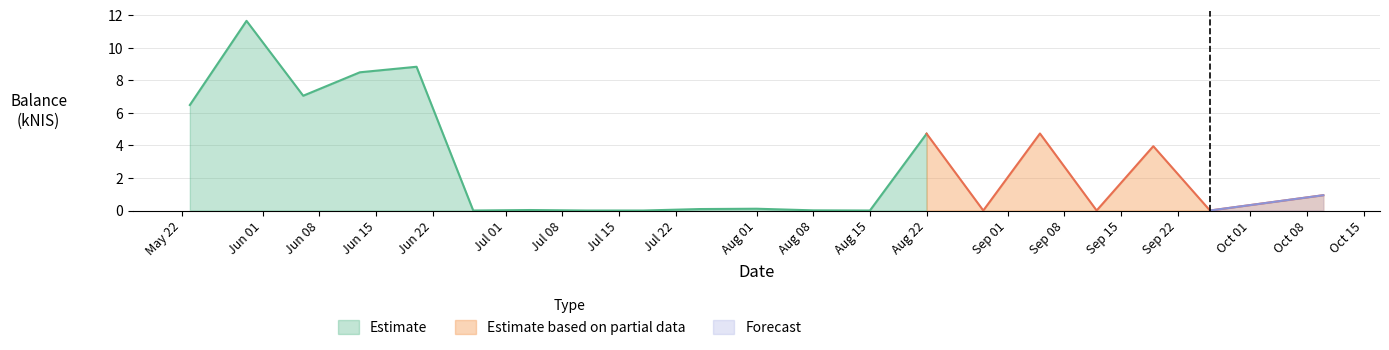

Reading right to left, what are all the values shown in this chart?

0.9	0.0	4.0	0.0	4.7	0.0	4.7	0.0	0.0	0.1	0.1	0.0	0.0	0.0	0.0	8.8	8.5	7.0	11.7	6.5